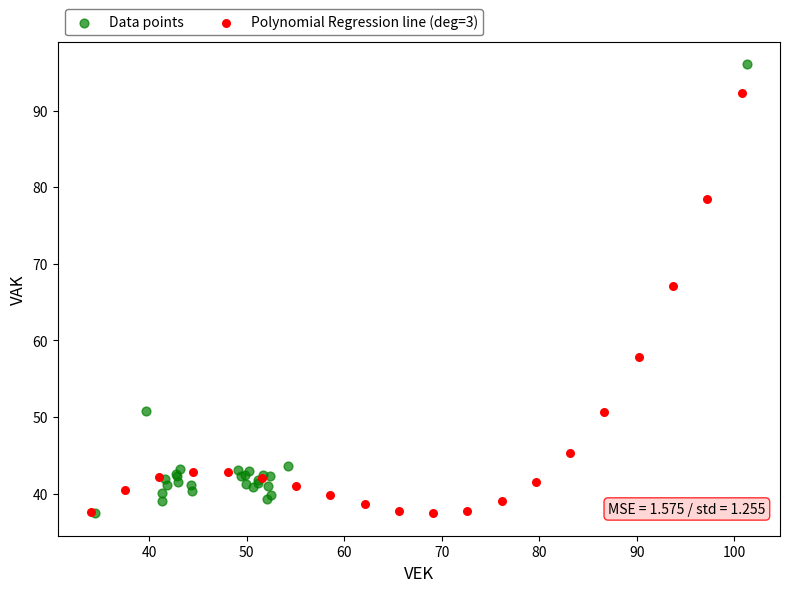

Which series contains the highest Y value?

Data points